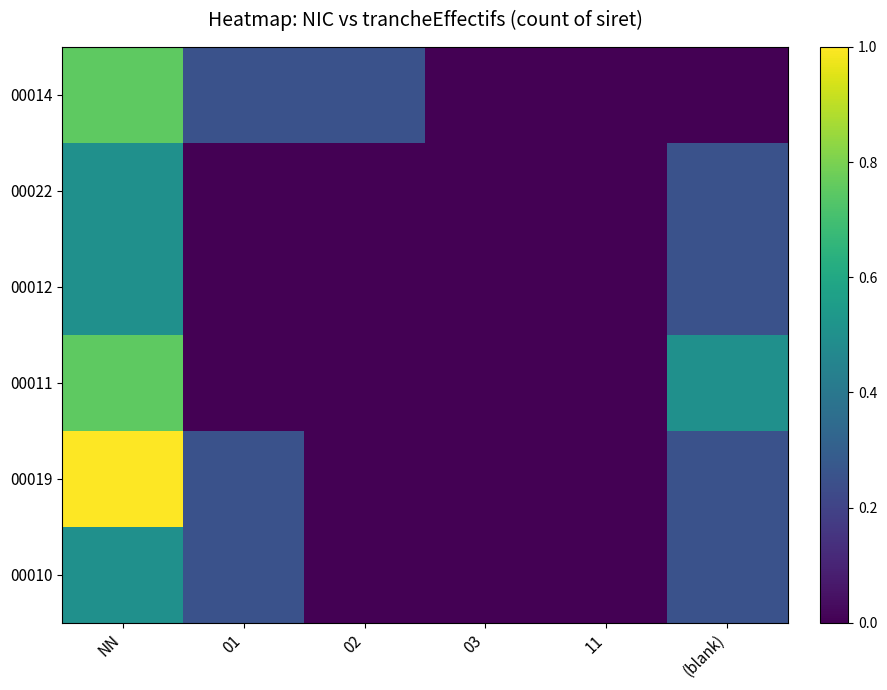

Reading left to right, extract all data points from this chart.

00014: NN=0.8	01=0.2	02=0.2	03=0.0	11=0.0	(blank)=0.0
00022: NN=0.5	01=0.0	02=0.0	03=0.0	11=0.0	(blank)=0.2
00012: NN=0.5	01=0.0	02=0.0	03=0.0	11=0.0	(blank)=0.2
00011: NN=0.8	01=0.0	02=0.0	03=0.0	11=0.0	(blank)=0.5
00019: NN=1.0	01=0.2	02=0.0	03=0.0	11=0.0	(blank)=0.2
00010: NN=0.5	01=0.2	02=0.0	03=0.0	11=0.0	(blank)=0.2